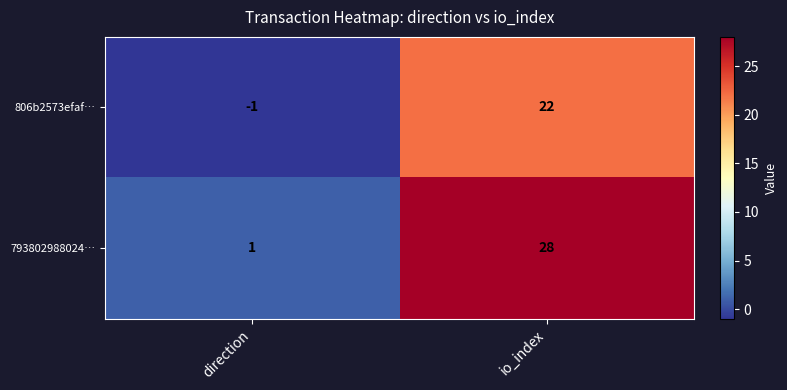

The value of 793802988024… at direction is 2. True or false?

False